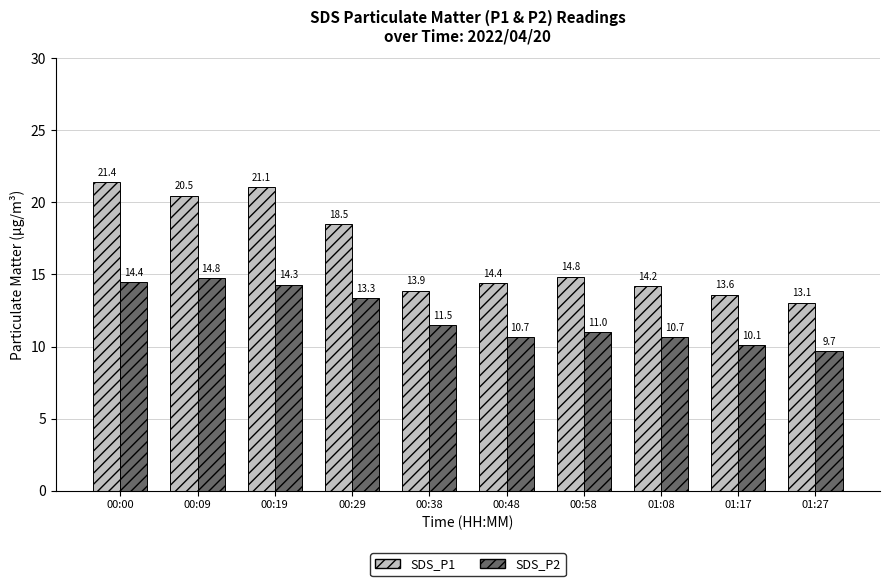

What is the sum of the SDS_P1 values at 00:38 and 00:00?

35.3